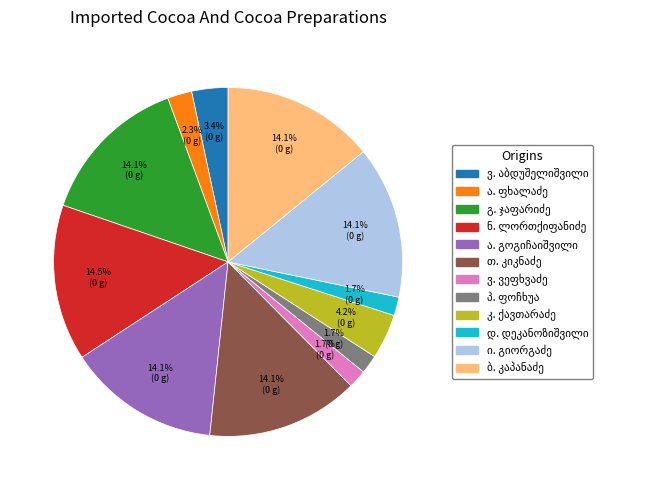

How many slices are in this pie chart?

12